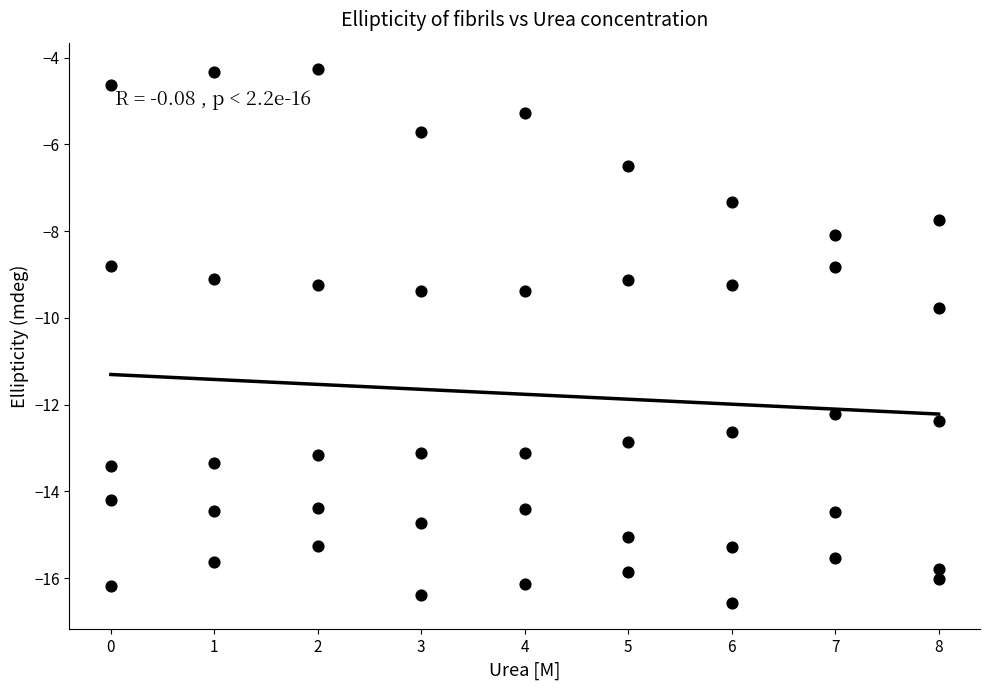

What Y value in the scatter plot is closest to -10?

-9.8